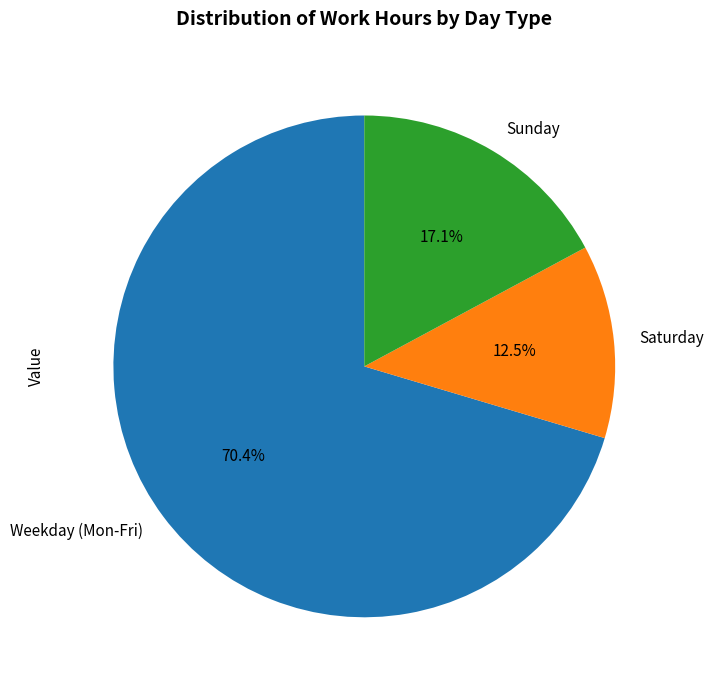

How many segments does this pie chart have?

3